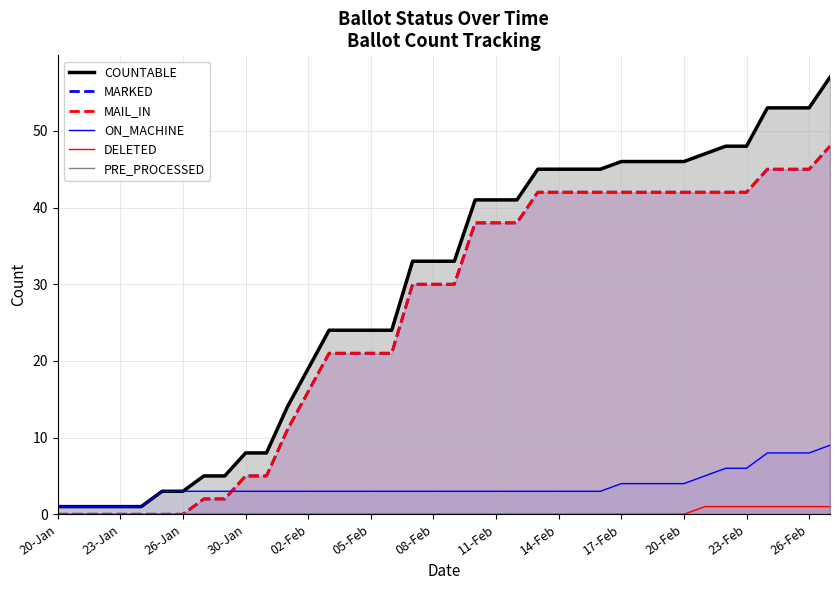

What are all the series names shown in the legend?

COUNTABLE, MARKED, MAIL_IN, ON_MACHINE, DELETED, PRE_PROCESSED